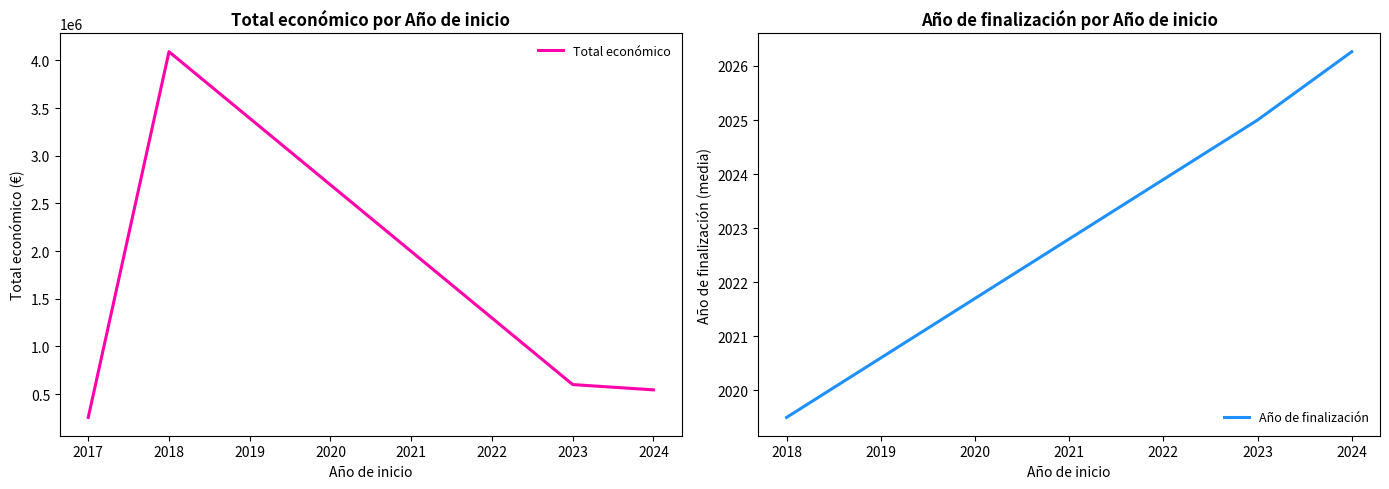

Which category has the highest value in the Total económico series?

2018